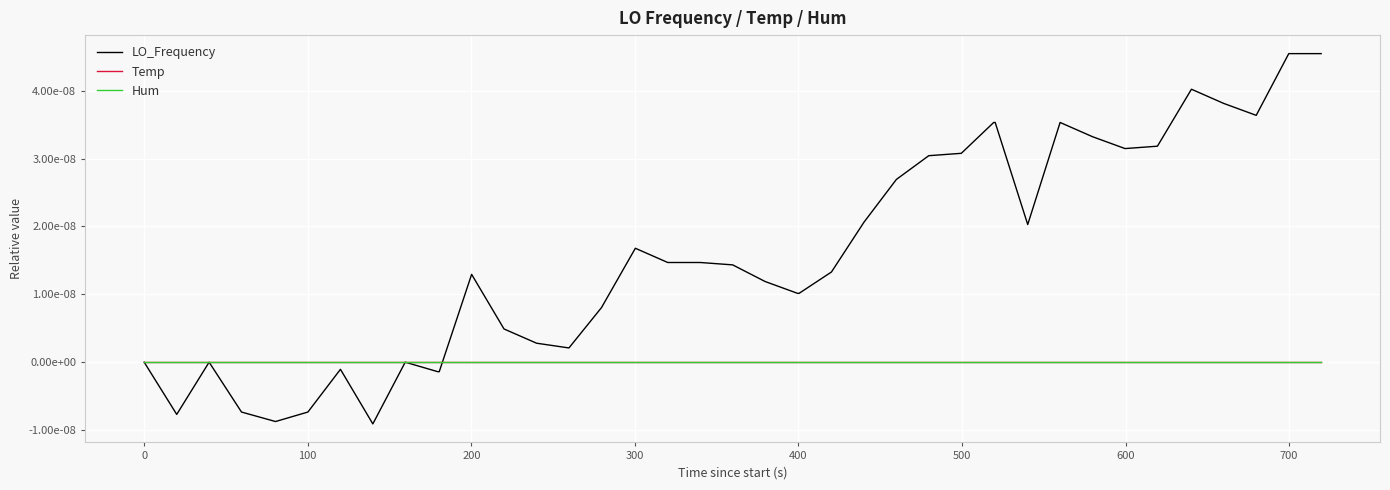

List the series in order of their peak value, highest first.

LO_Frequency, Temp, Hum